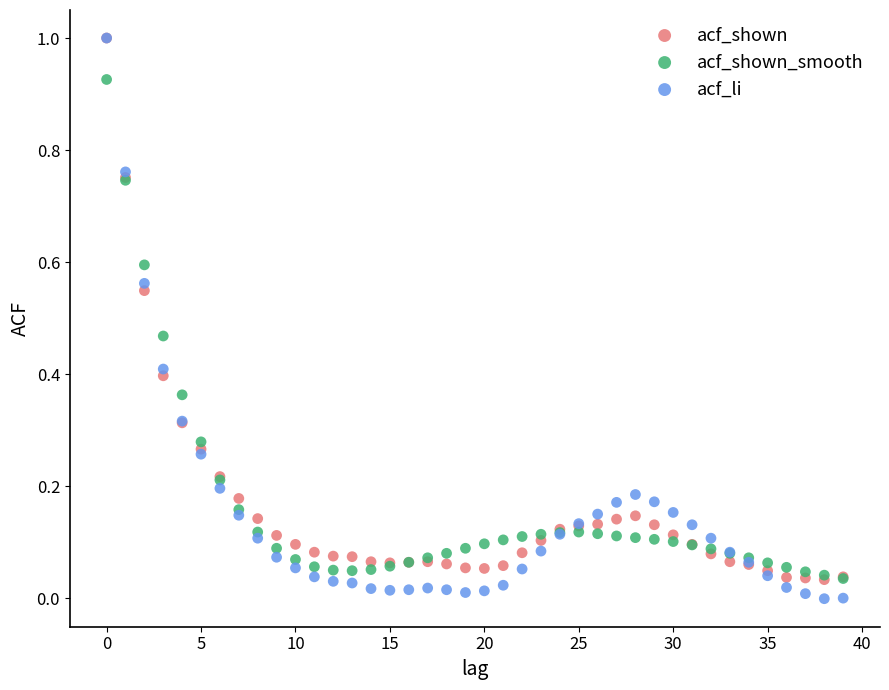

What are all the series names shown in the legend?

acf_shown, acf_shown_smooth, acf_li